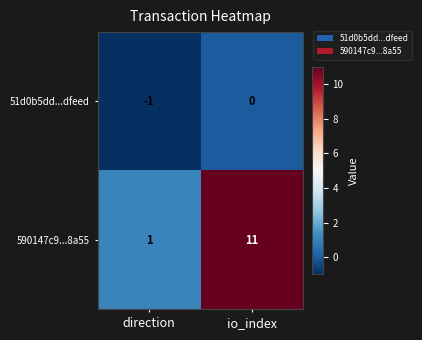

Which series has the largest range (max minus min)?

590147c9...8a55